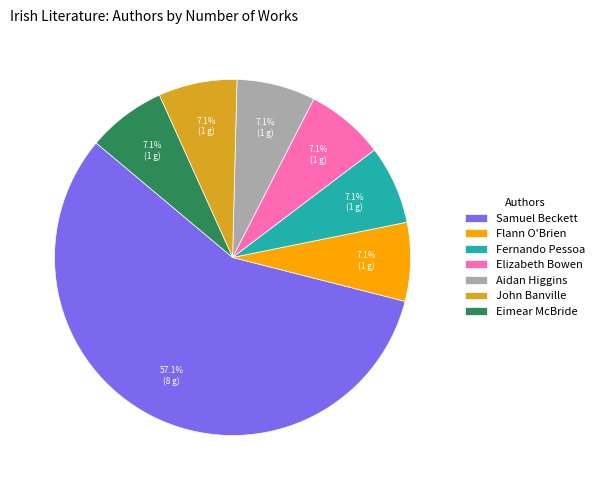

How many slices are in this pie chart?

7